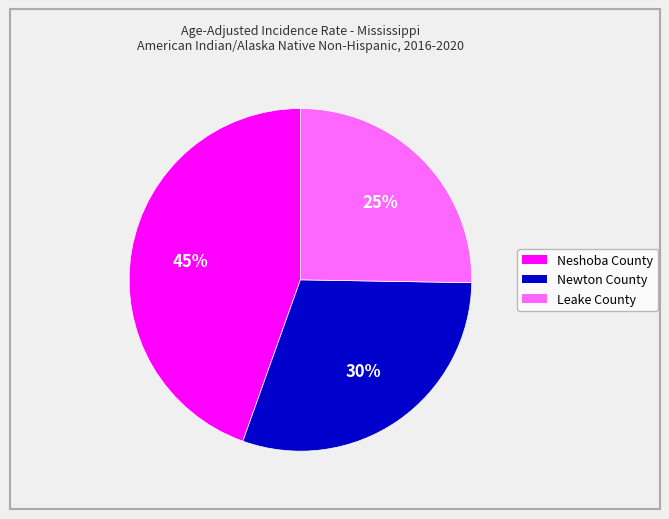

Rank the categories by value from highest to lowest.

Neshoba County, Newton County, Leake County